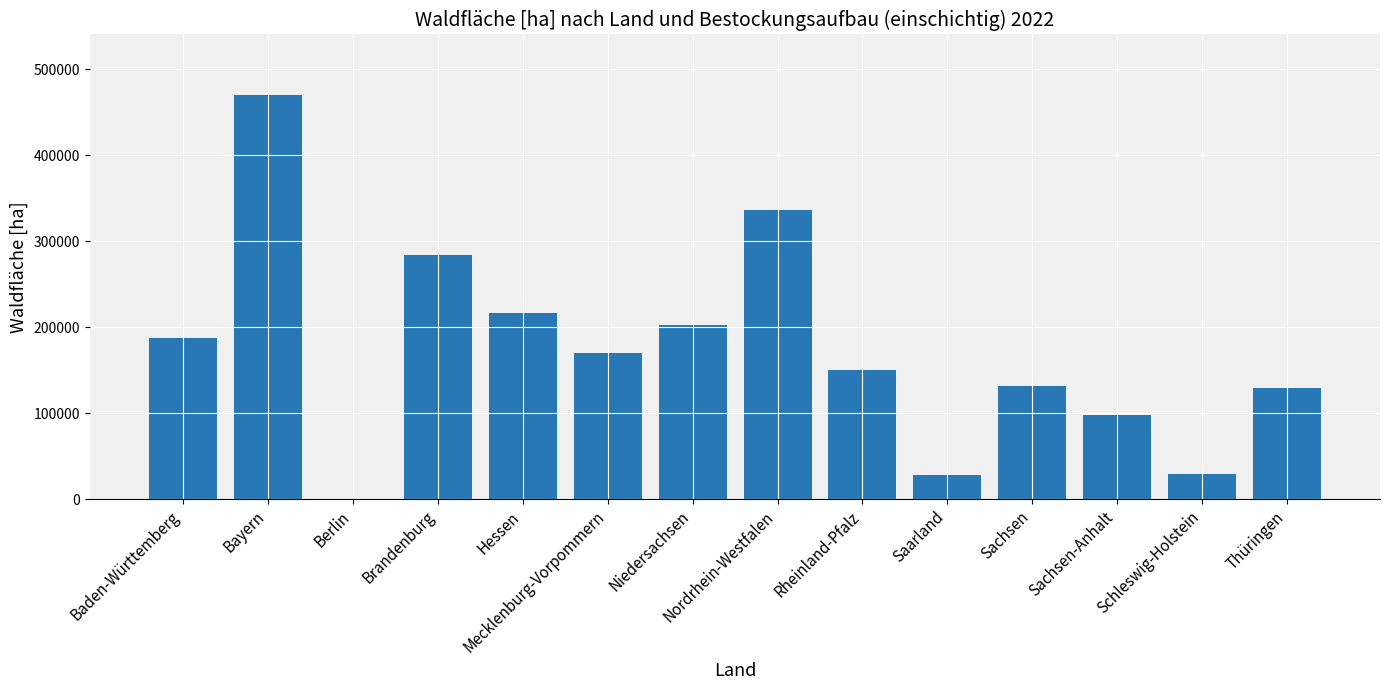

What is the greatest value displayed?

470157.6